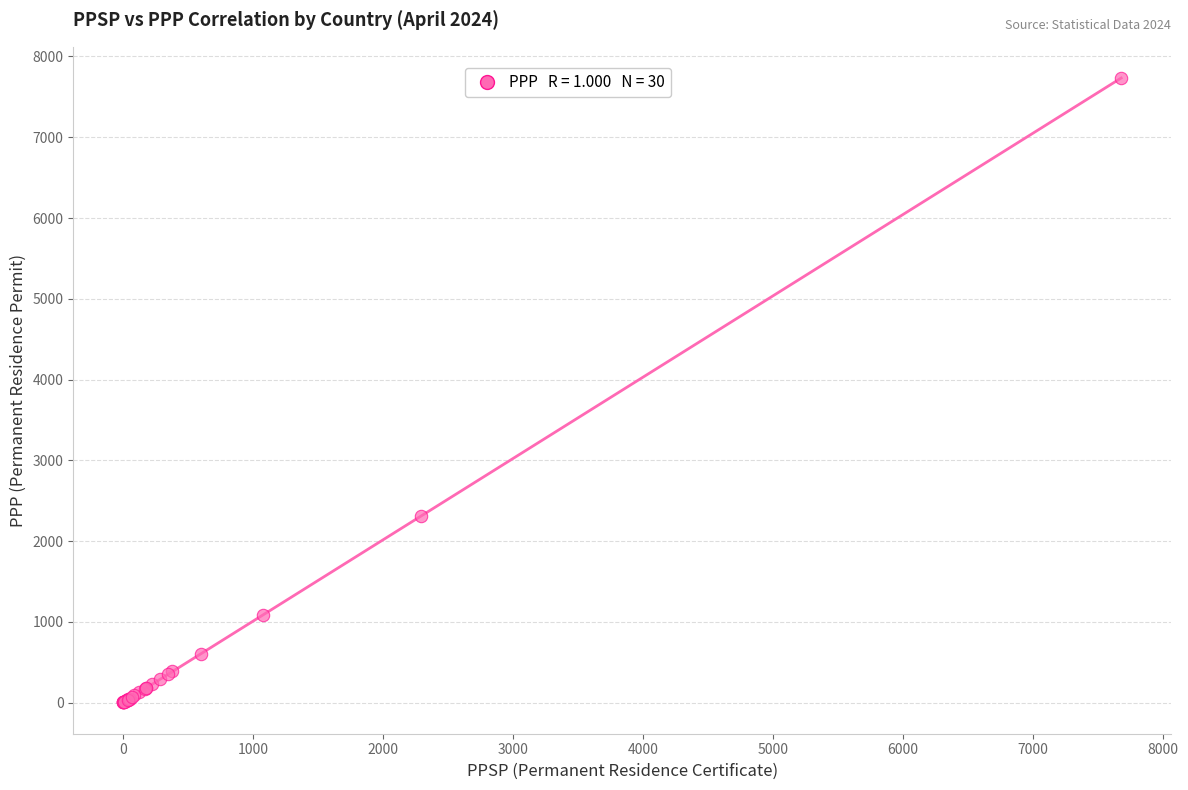

What Y value in the scatter plot is closest to 3867?

2315